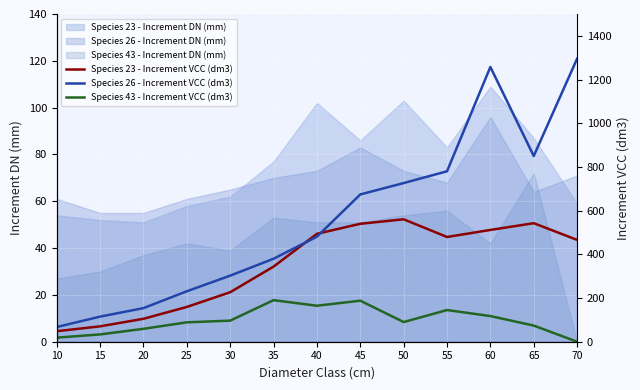

Where is the first local minimum for Species 43 - Increment VCC (dm3)?

40